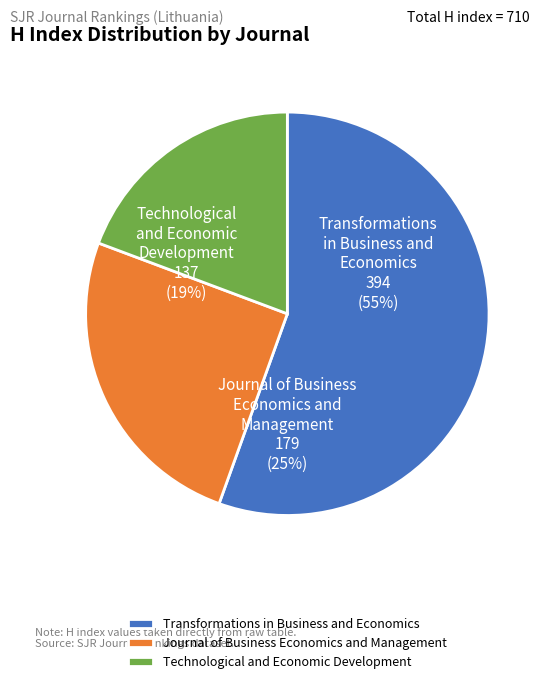

Does Journal of Business Economics and Management represent more than half of the total?

No